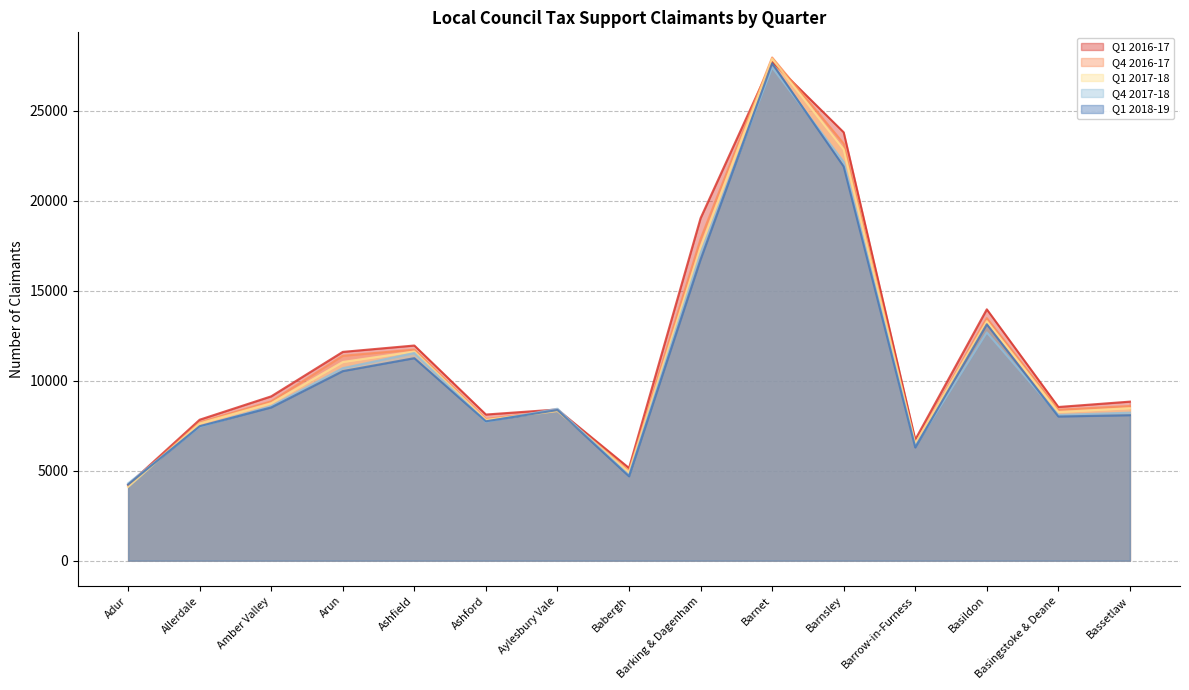

At which category does the chart reach its minimum across all series?

Adur